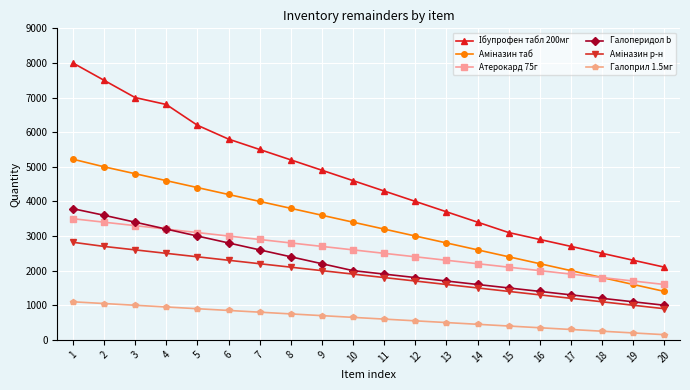

What is the maximum value shown in the chart?

8000